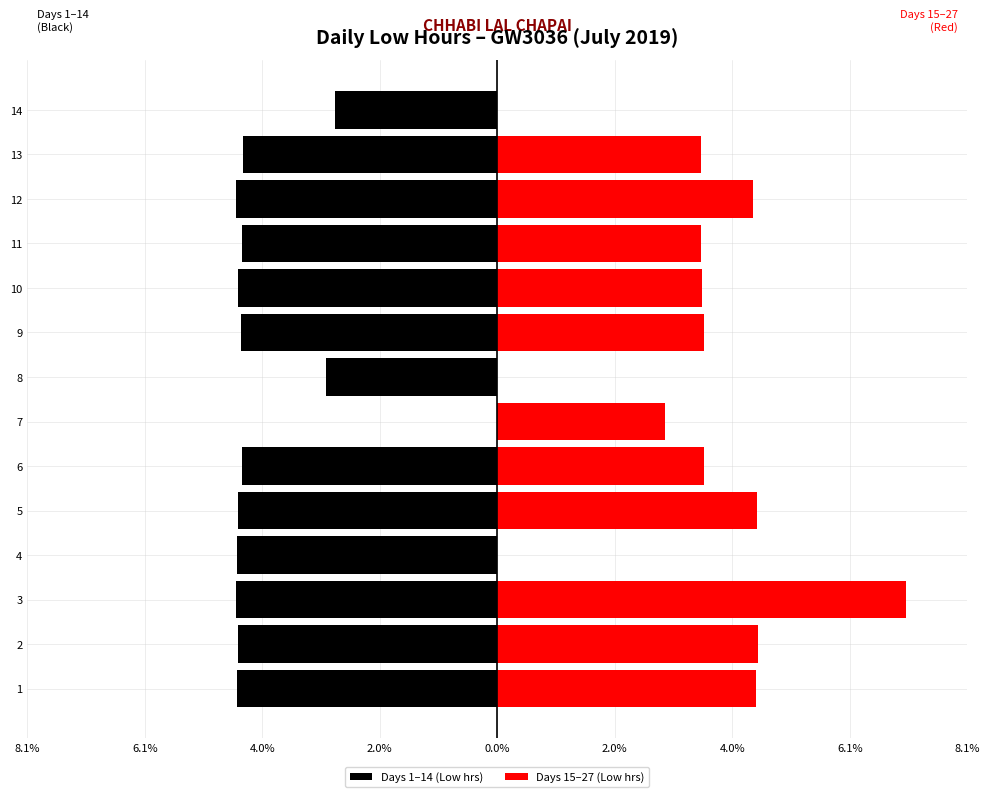

Which series has the widest spread of values?

Days 15–27 (Low hrs)